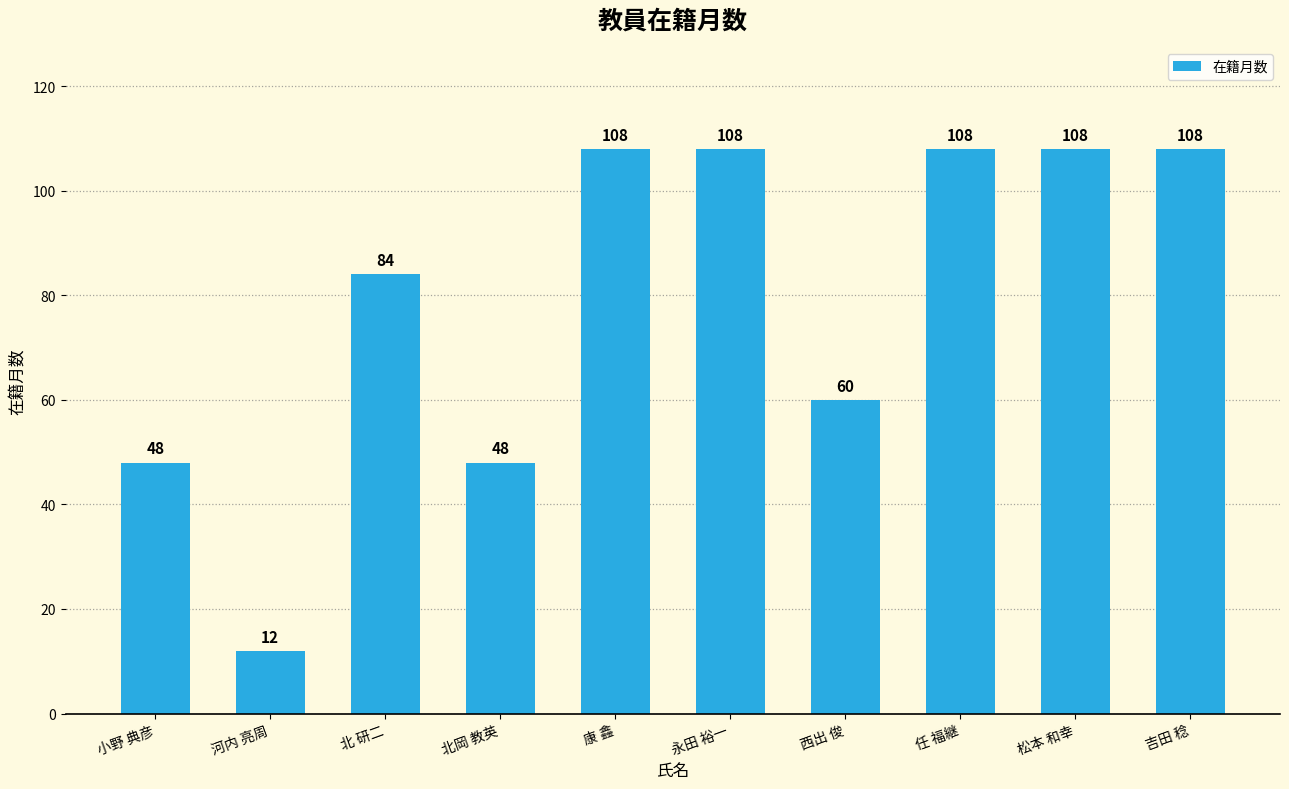

Read the value at 任 福継, to the nearest 10.

110